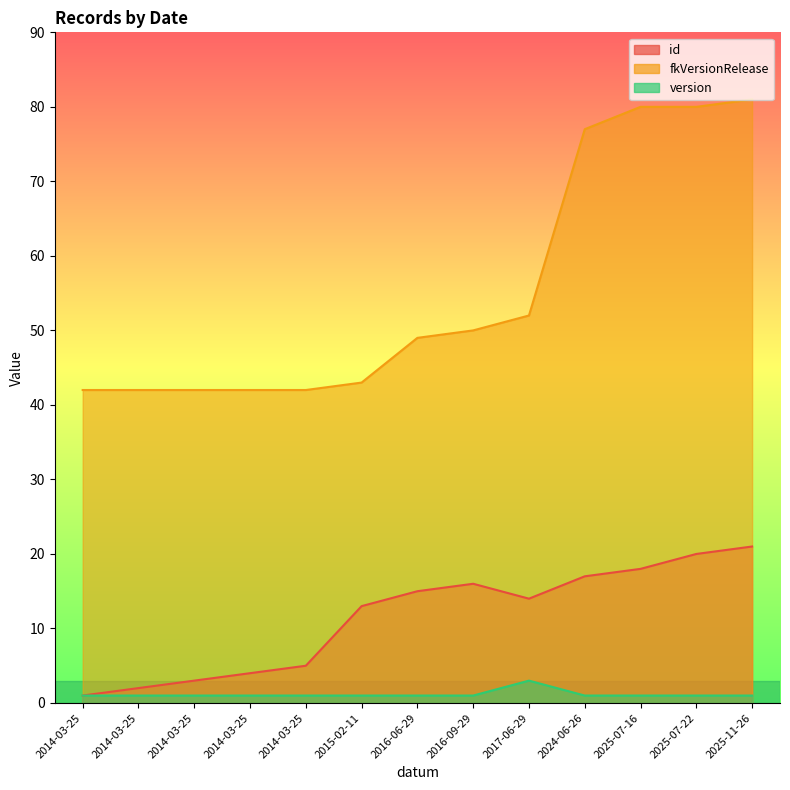

What is the label of the 11th point from the left?

2025-07-16